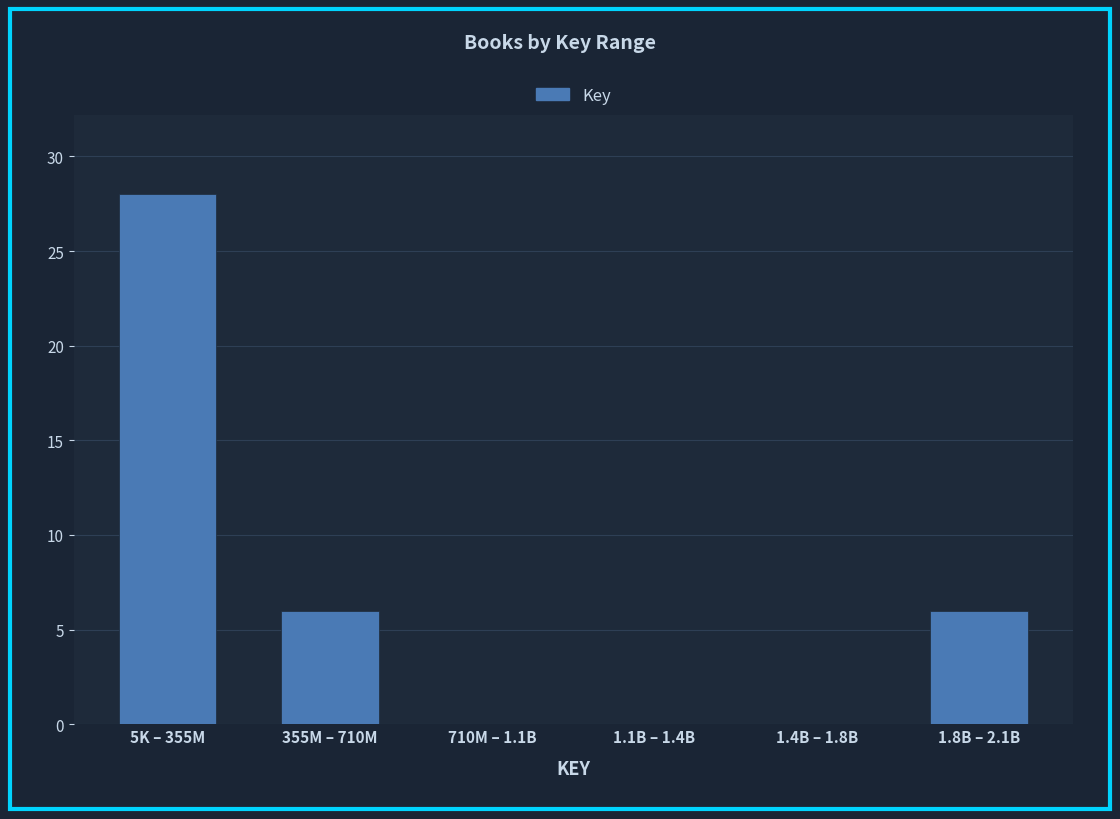

Reading right to left, list all the values displayed in this chart.

1.8B – 2.1B=6	1.4B – 1.8B=0	1.1B – 1.4B=0	710M – 1.1B=0	355M – 710M=6	5K – 355M=28